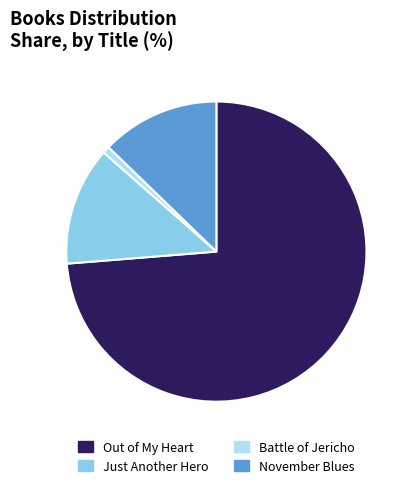

Between Just Another Hero and Battle of Jericho, which is larger?

Just Another Hero